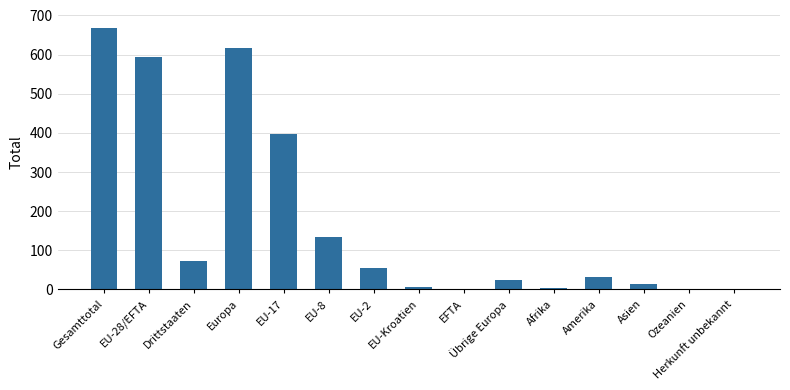

What is the difference between the values at EU-17 and EFTA?

397